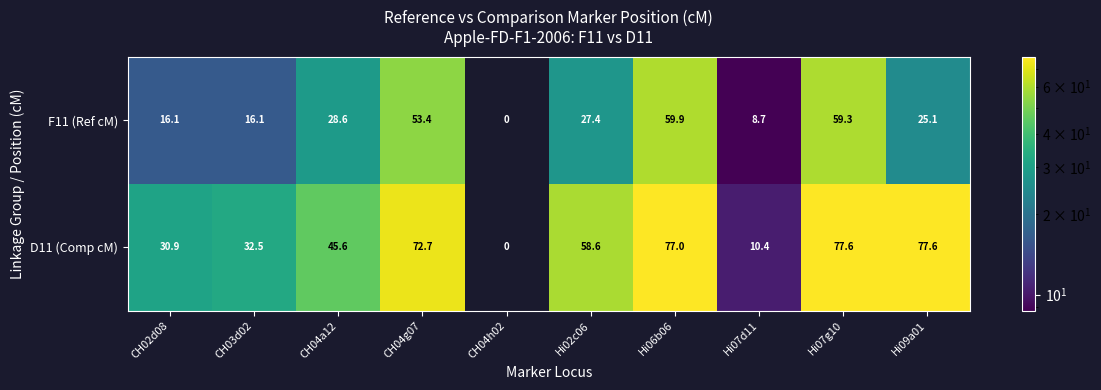

Is the value of D11 (Comp cM) at Hi07g10 greater than the value of F11 (Ref cM) at Hi07d11?

Yes